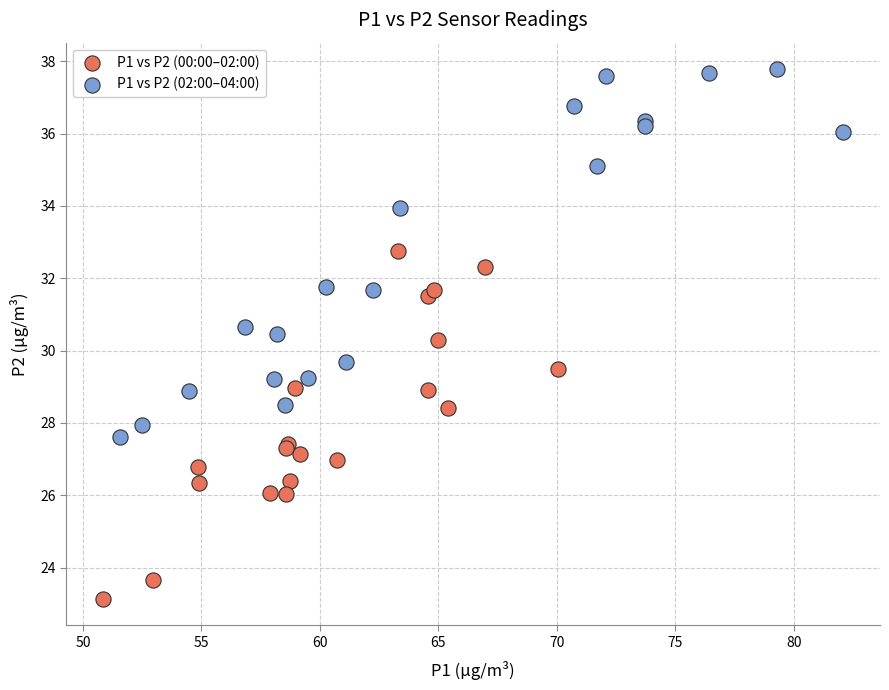

Which series has the largest Y range (max minus min)?

P1 vs P2 (02:00–04:00)